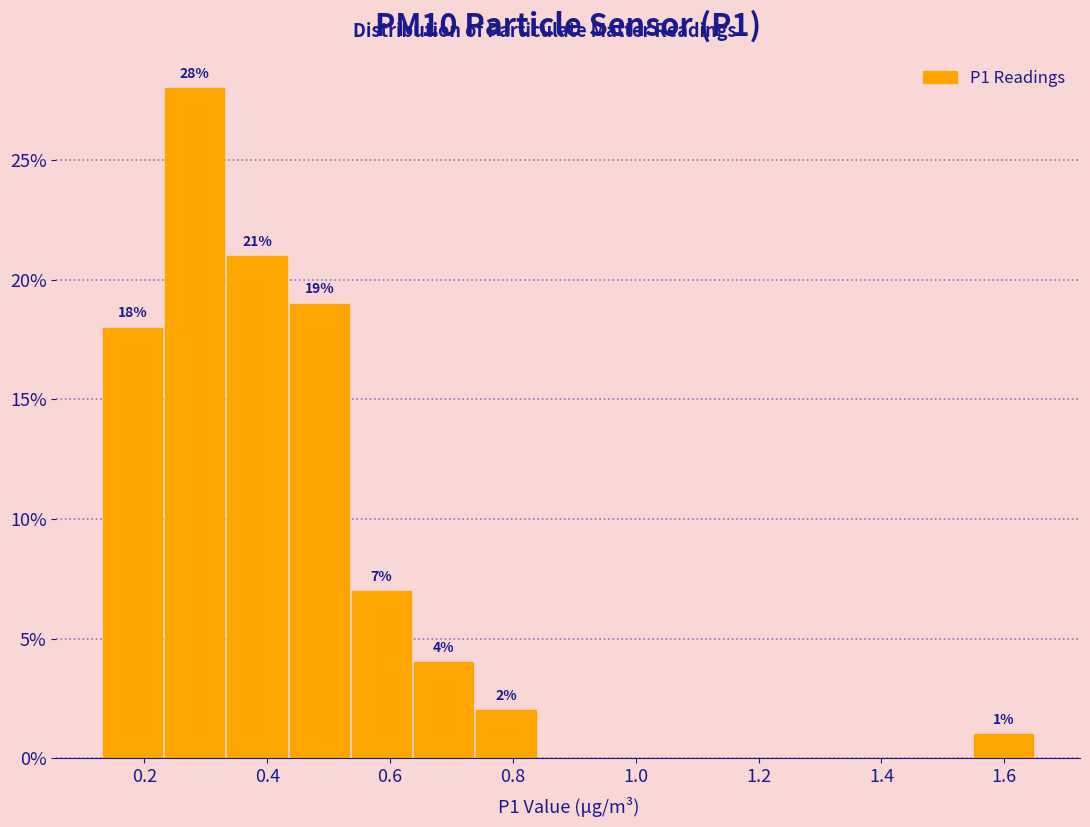

Which range on the x-axis has the tallest bar?

0.24 to 0.34